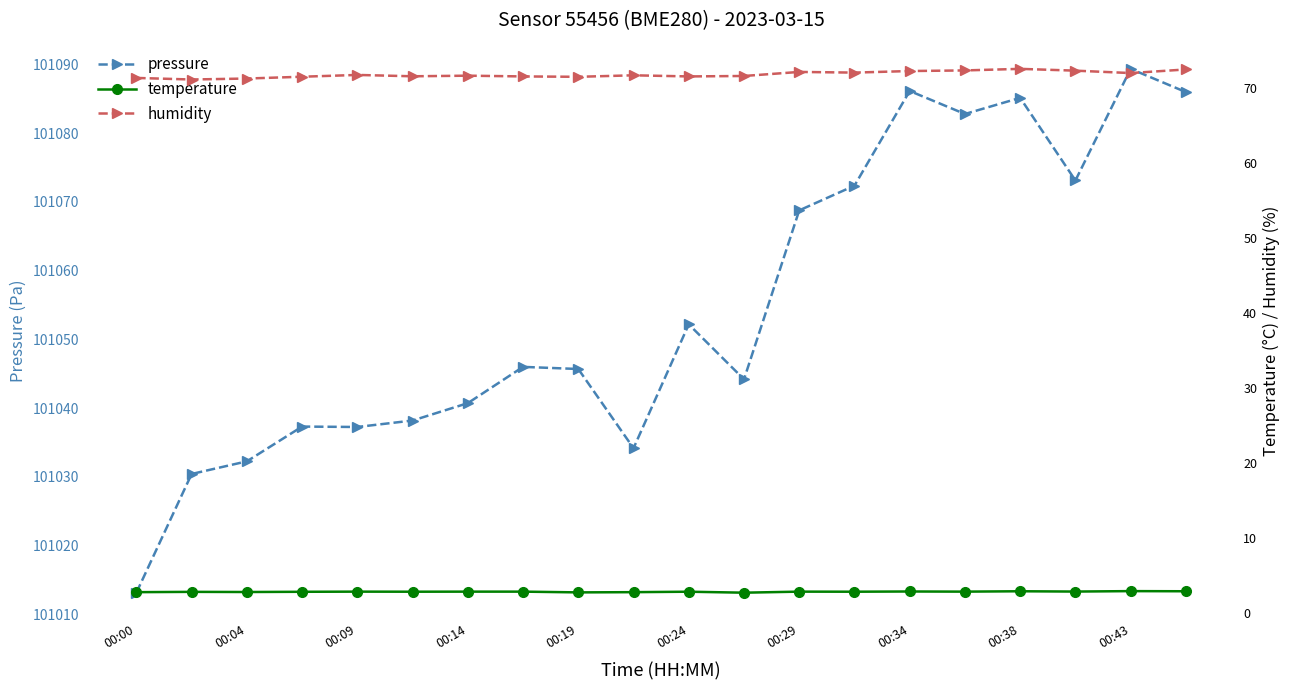

Is it true that pressure equals 101045.7 at 00:19?

True